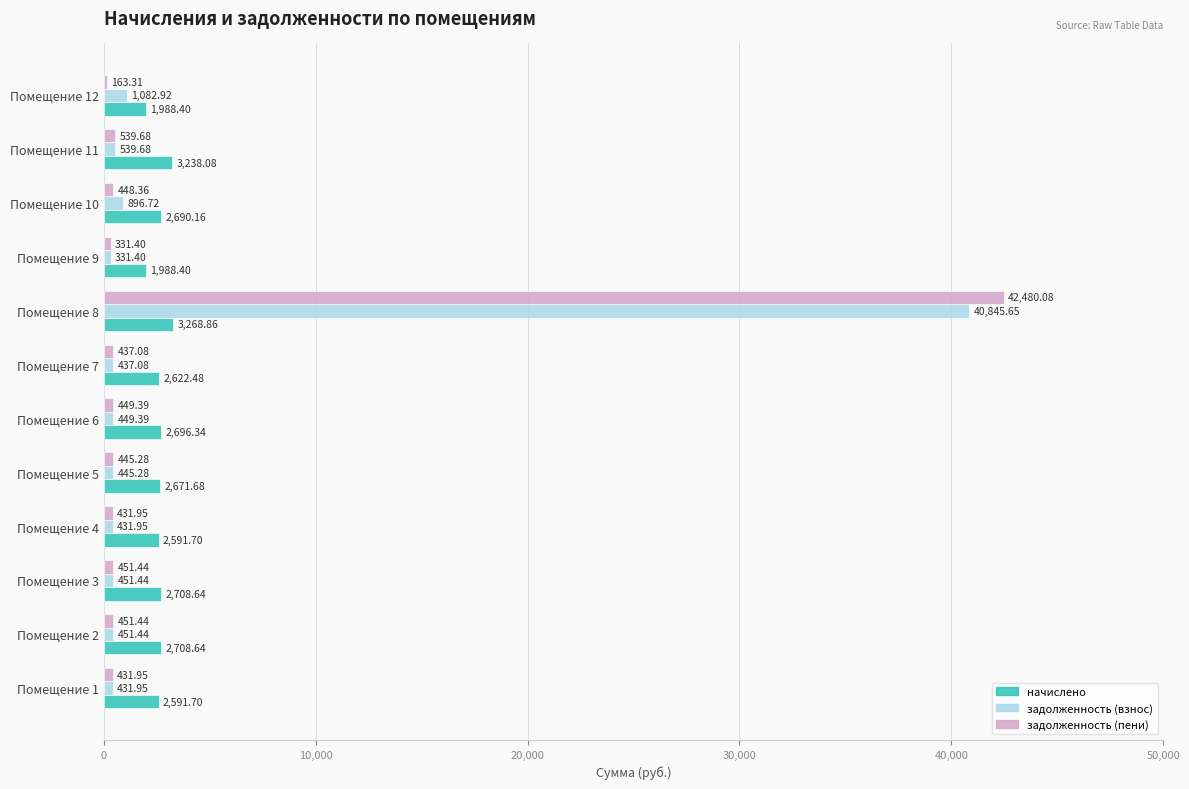

What is the spread (max minus min) of values at Помещение 8?

39211.2